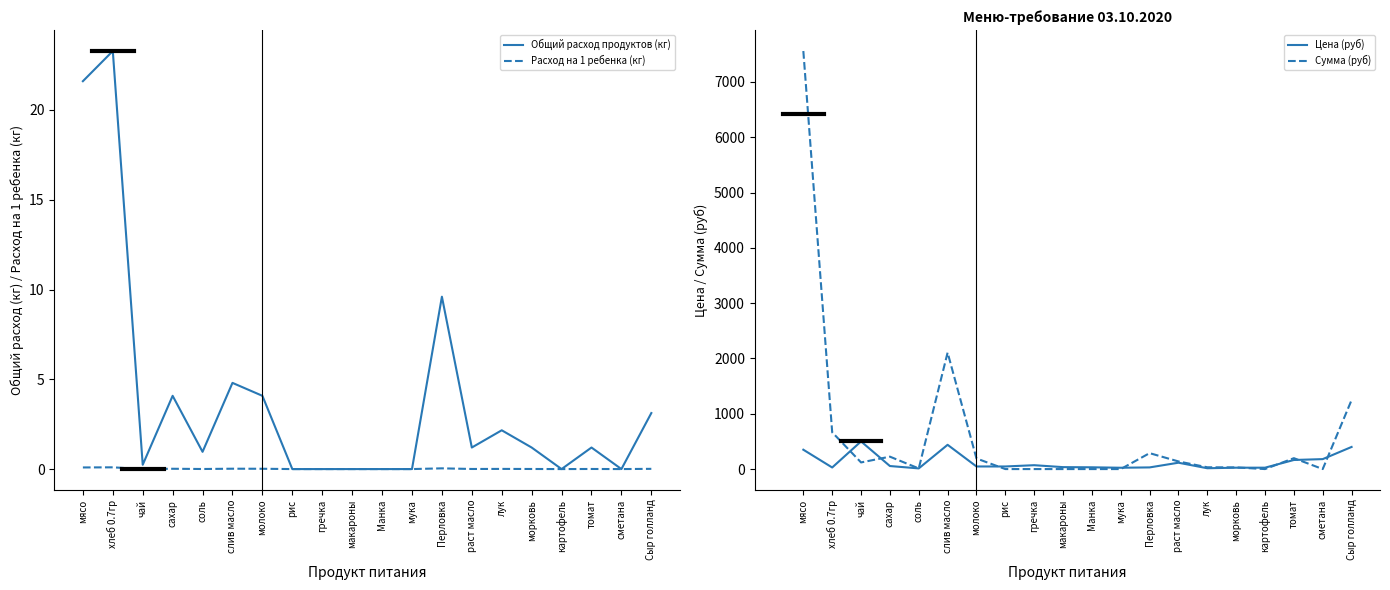

True or false: Расход на 1 ребенка (кг) and Цена (руб) intersect in this chart.

False